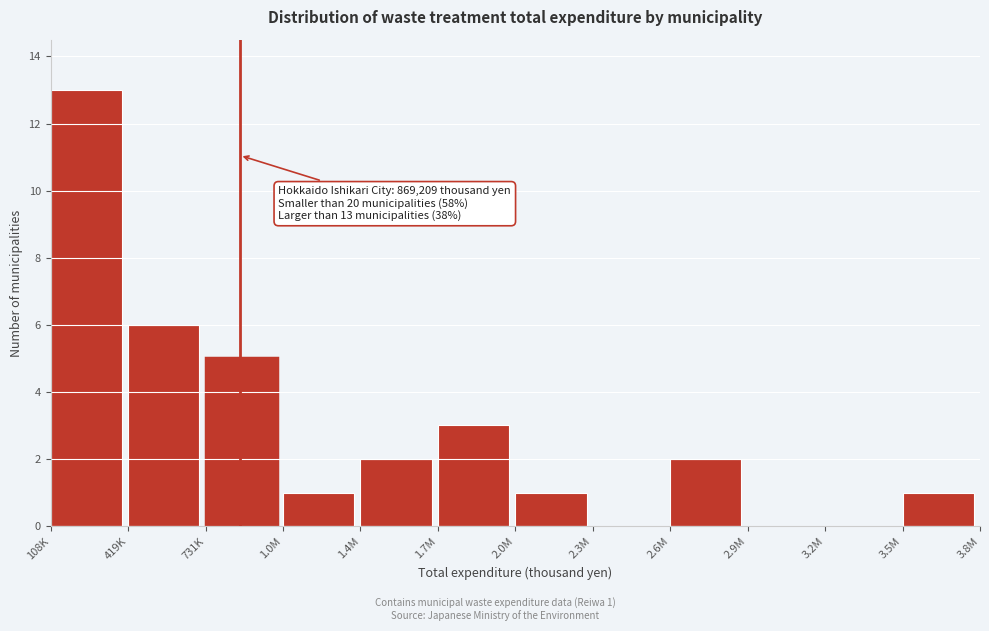

Reading right to left, what are all the values shown in this chart?

3.5M=1	3.2M=0	2.9M=0	2.6M=2	2.3M=0	2.0M=1	1.7M=3	1.4M=2	1.0M=1	731K=5	419K=6	108K=13